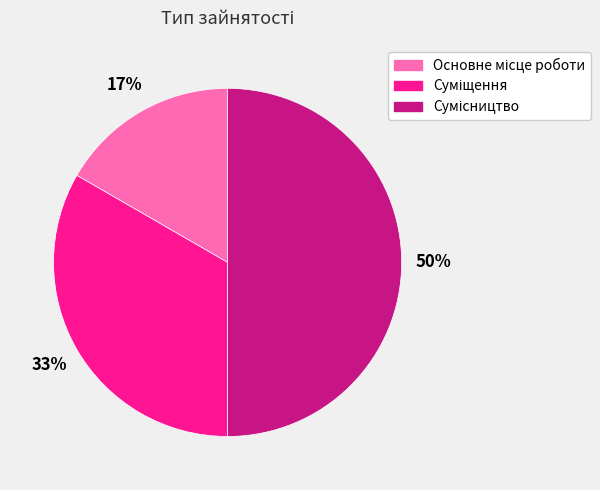

To the nearest percent, what is the average slice percentage?

33%